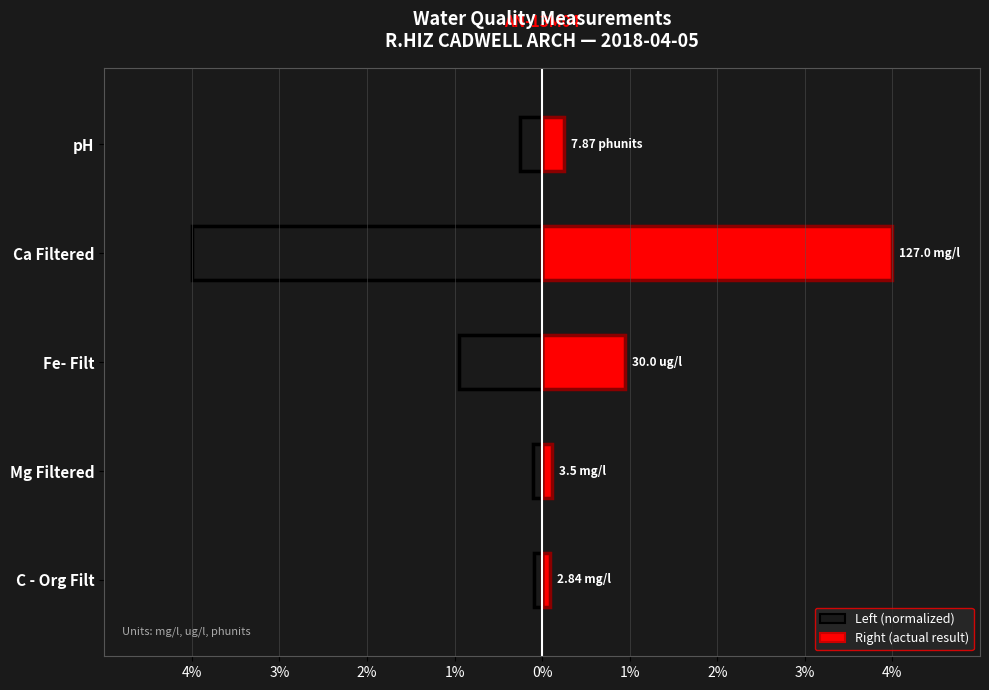

How many groups of bars are there?

5